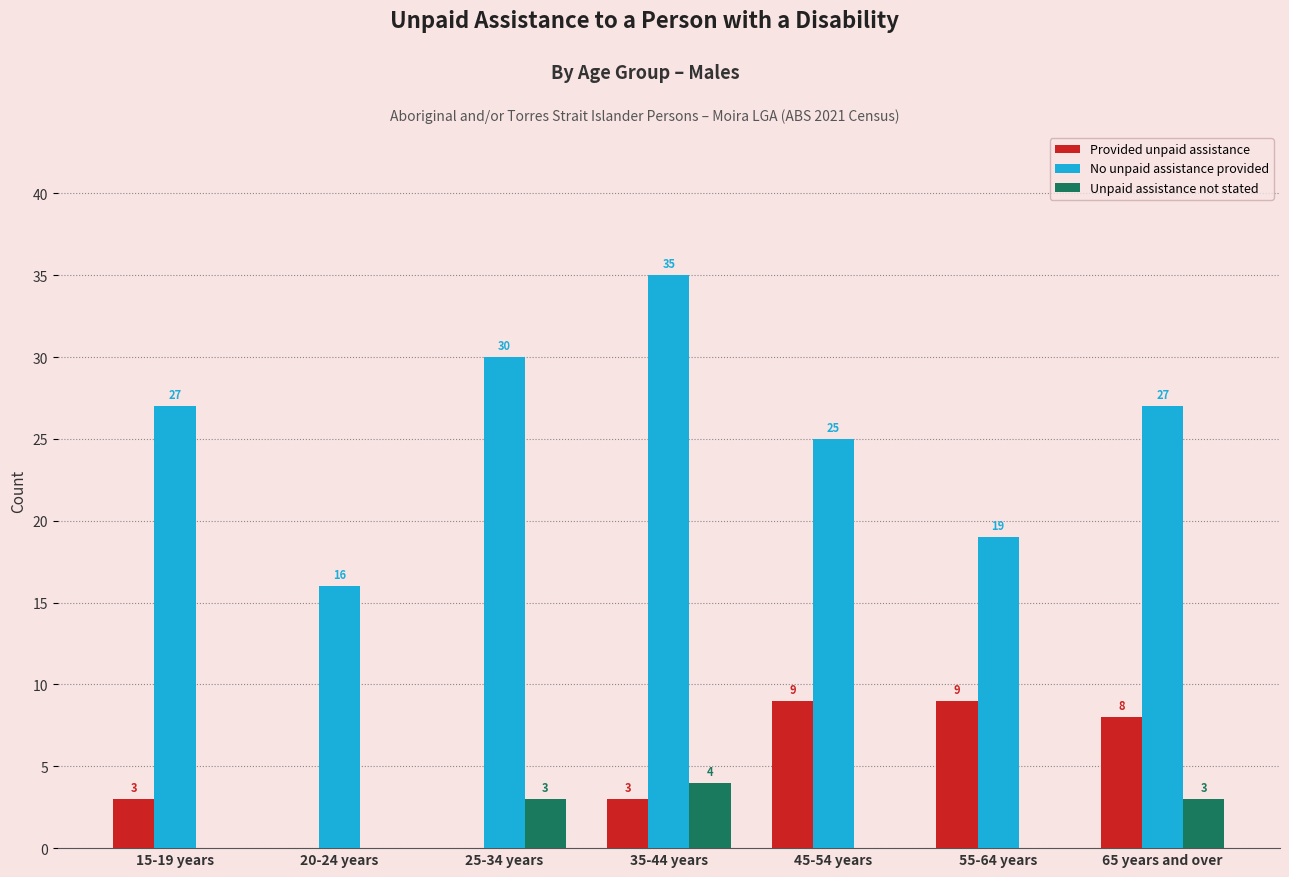

What is the maximum value shown in the chart?

35